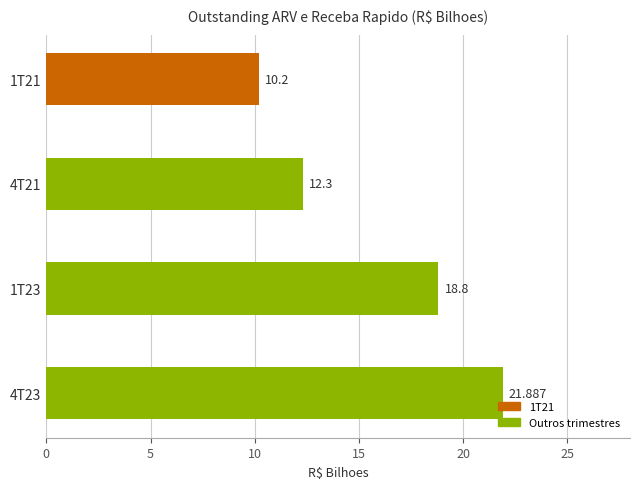

List the labels in order of value, largest first.

4T23, 1T23, 4T21, 1T21